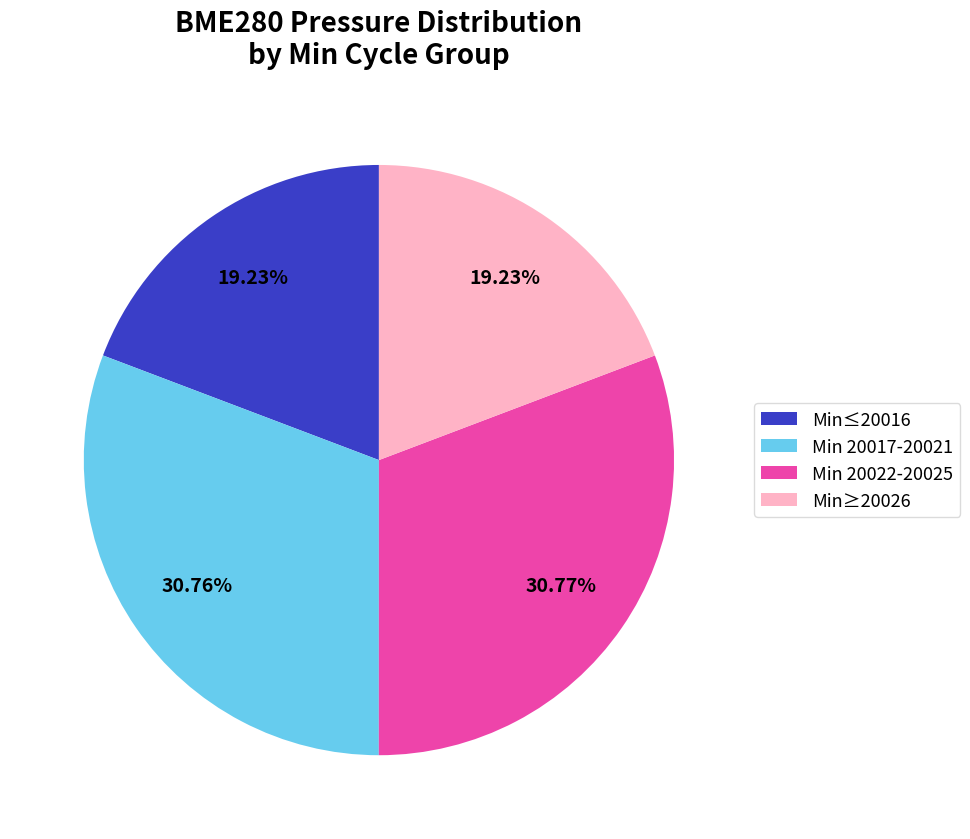

Is there any slice that represents more than half of the pie?

No